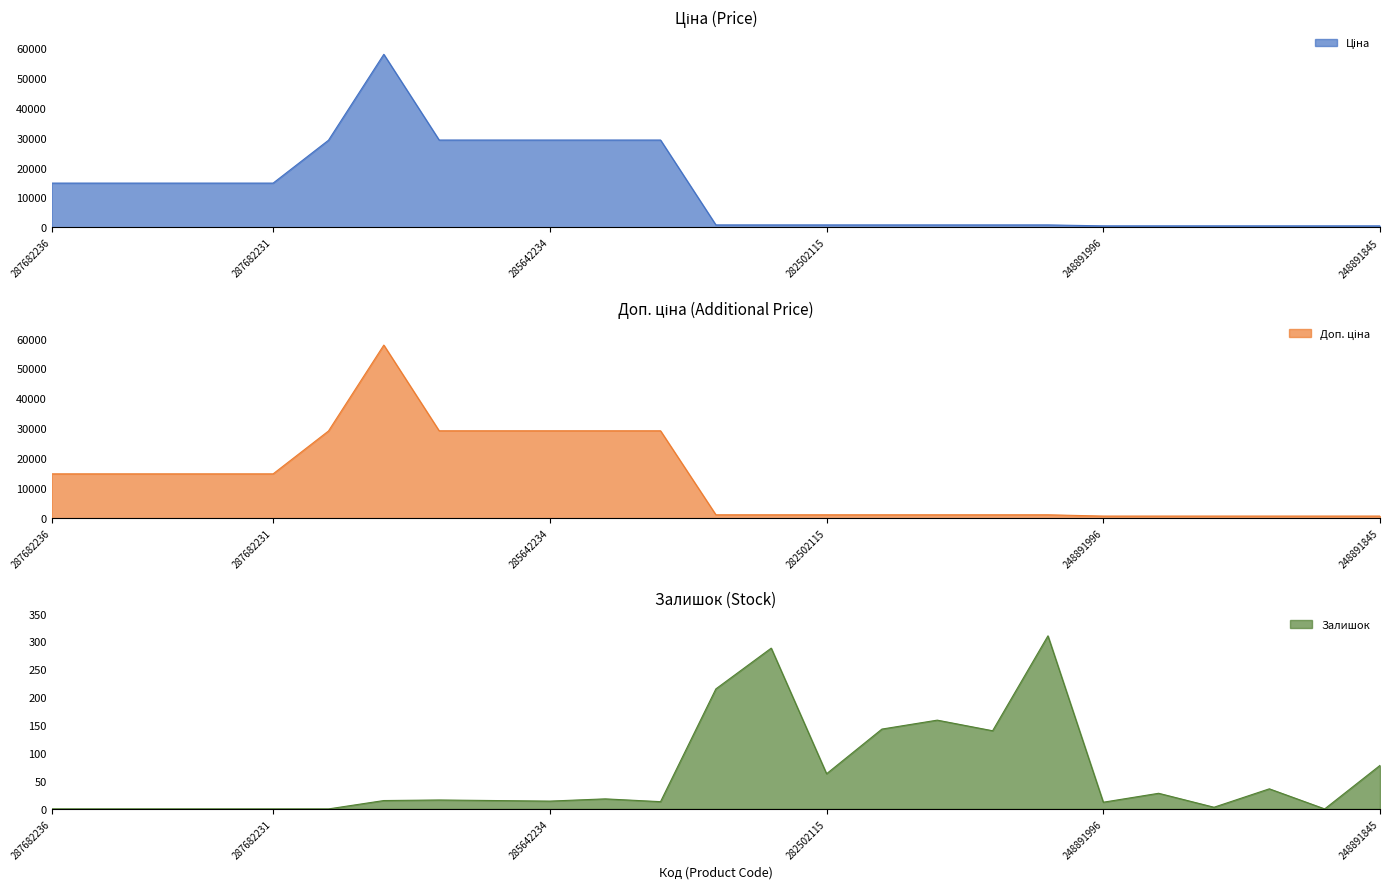

True or false: Доп. ціна has more than 2 interior local peaks.

False